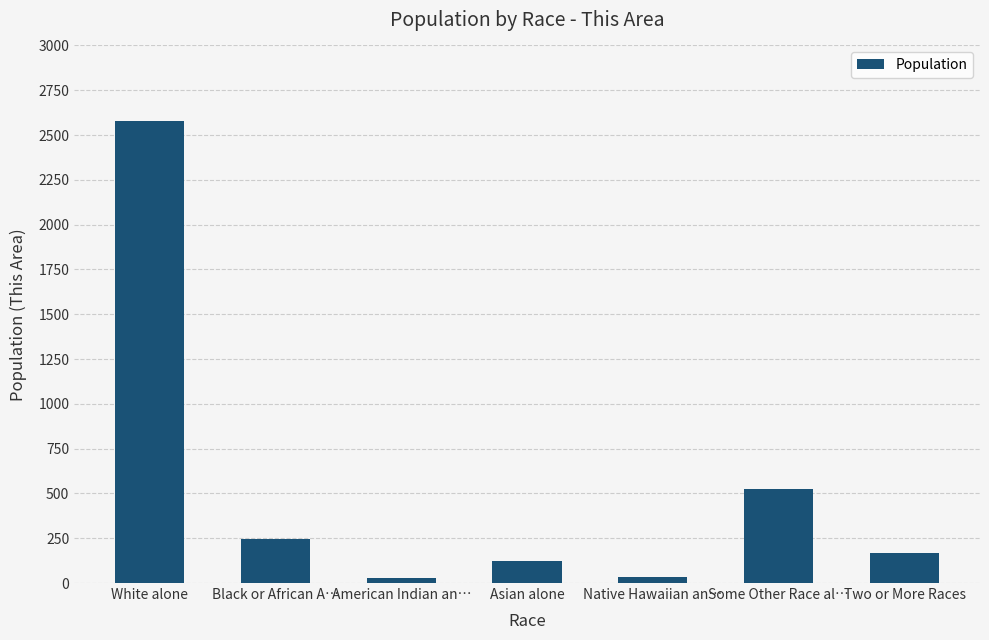

What is the difference between the values at Asian alone and American Indian an…?

95